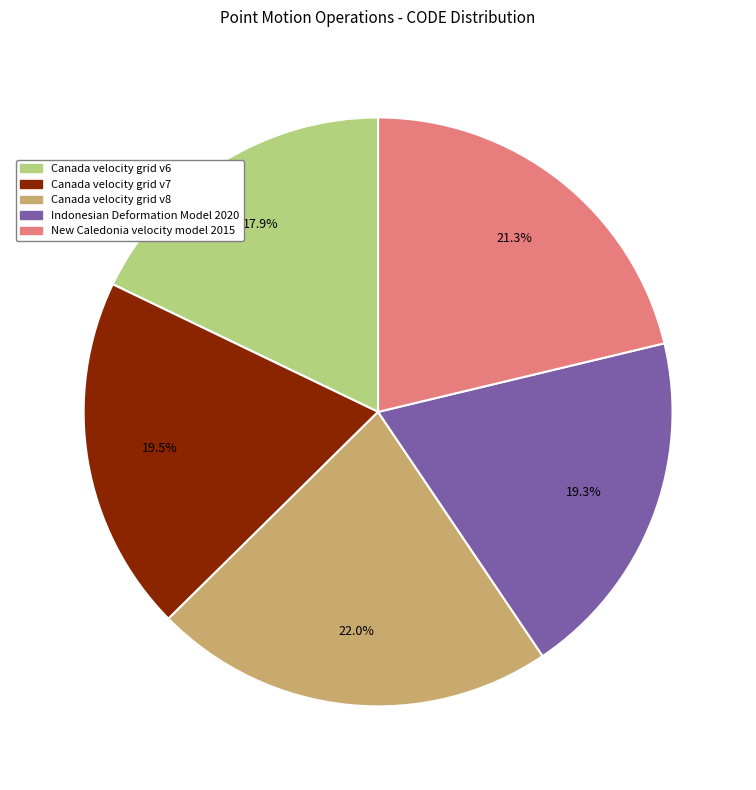

How many segments does this pie chart have?

5